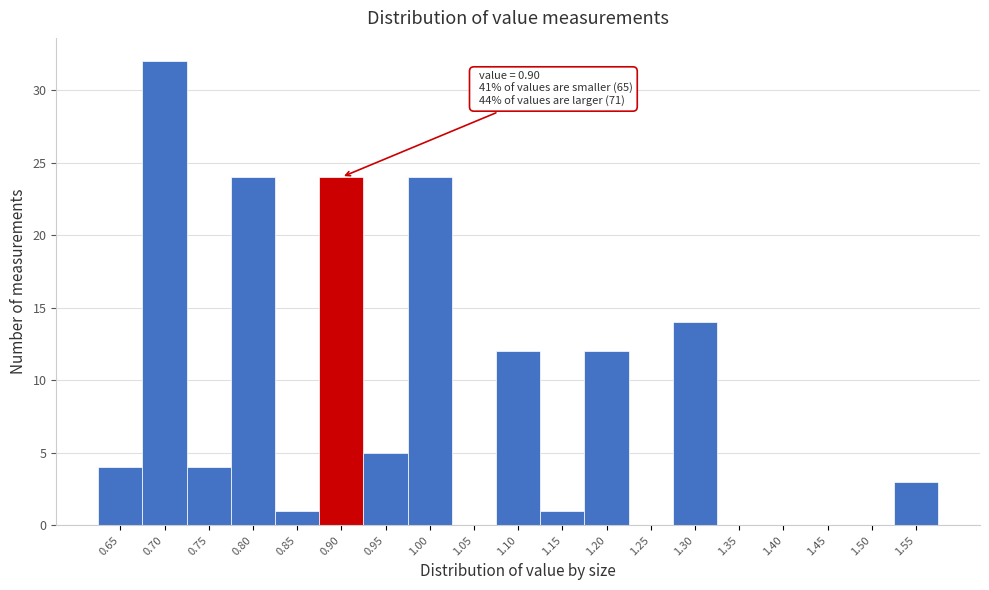

Over which range of the x-axis is the bar tallest?

0.675 to 0.725